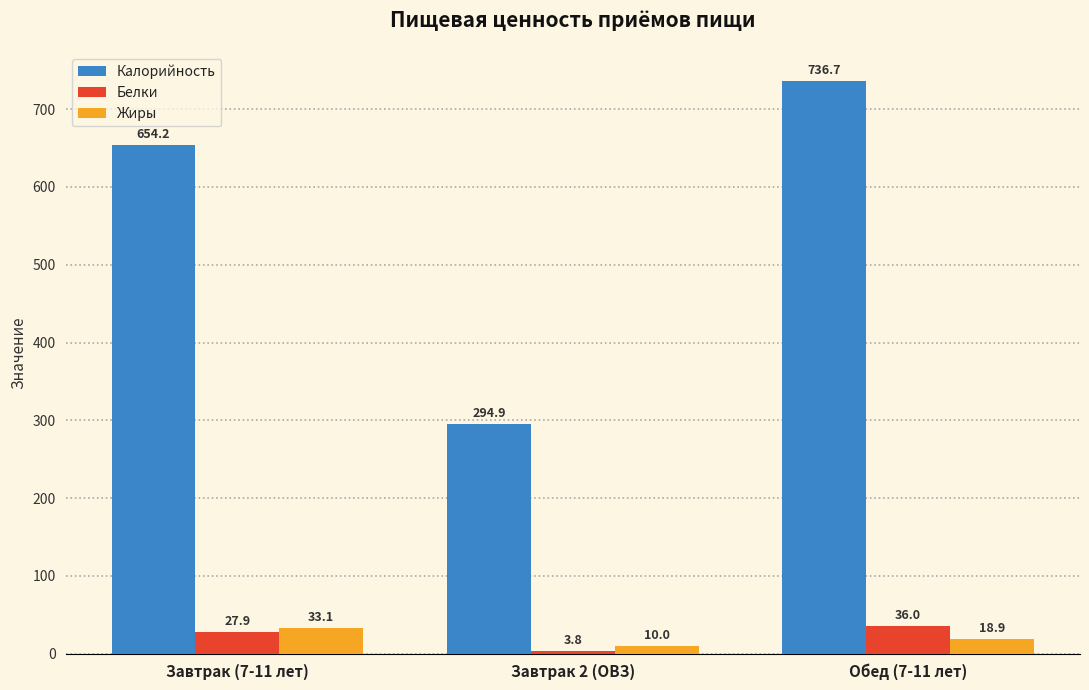

At how many categories does at least one series exceed 395?

2